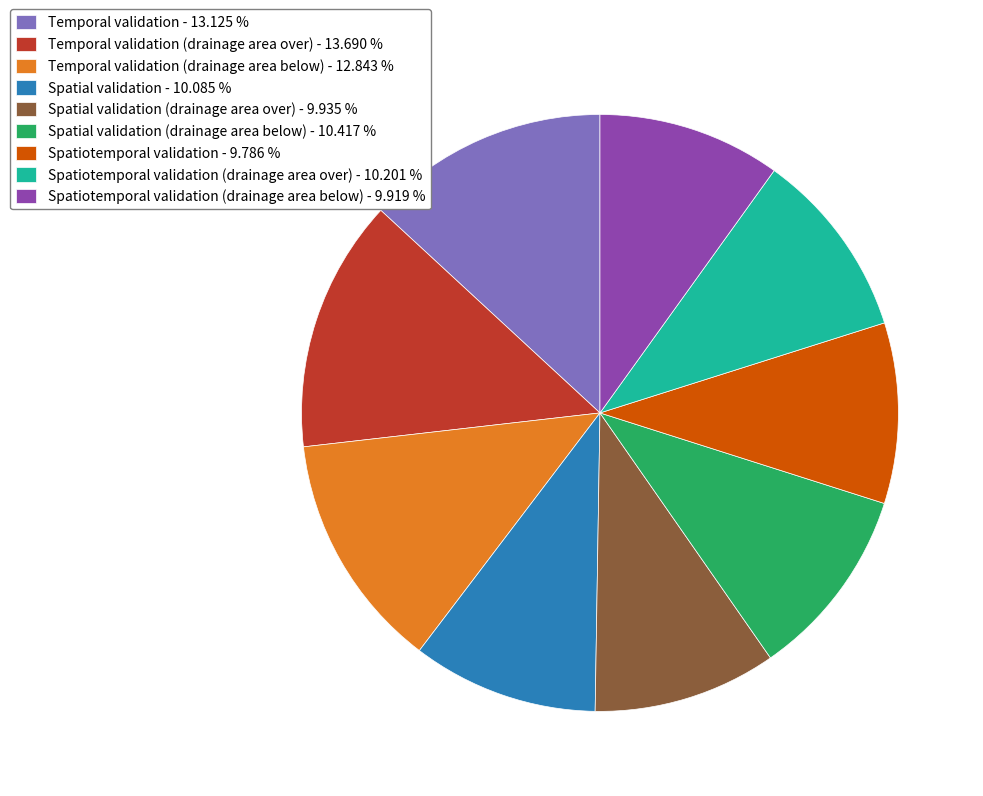

Is there any slice that represents more than half of the pie?

No